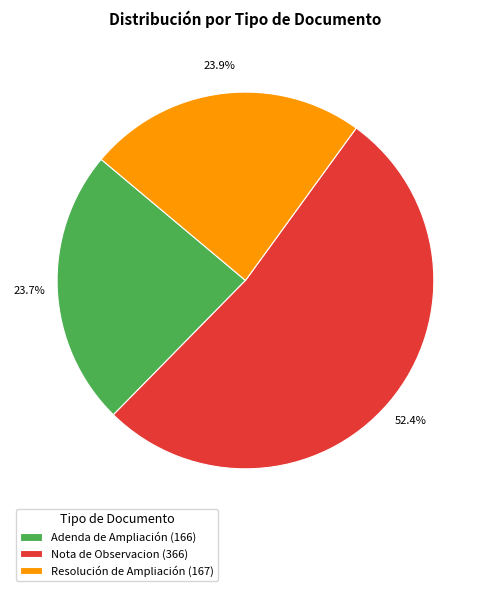

To the nearest percent, what percentage of the pie is Adenda de Ampliación?

24%